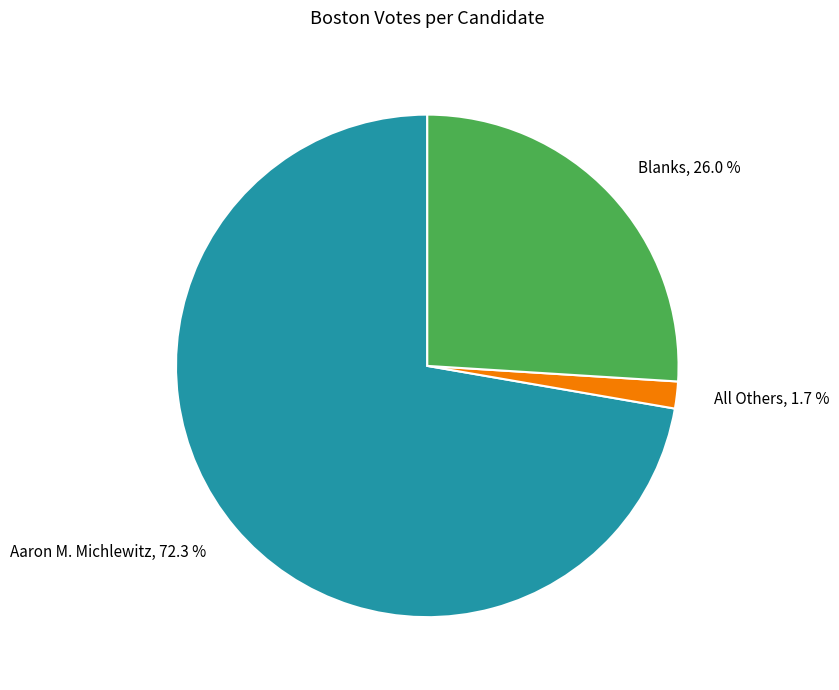

Which slice is the smallest?

All Others